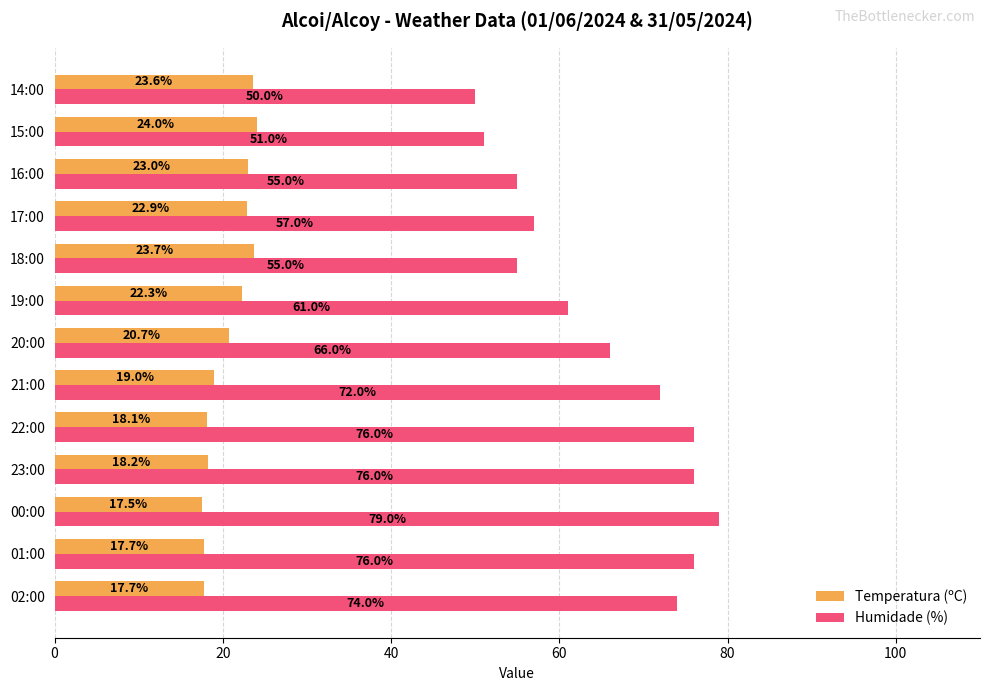

Which label corresponds to the largest value in the chart?

00:00